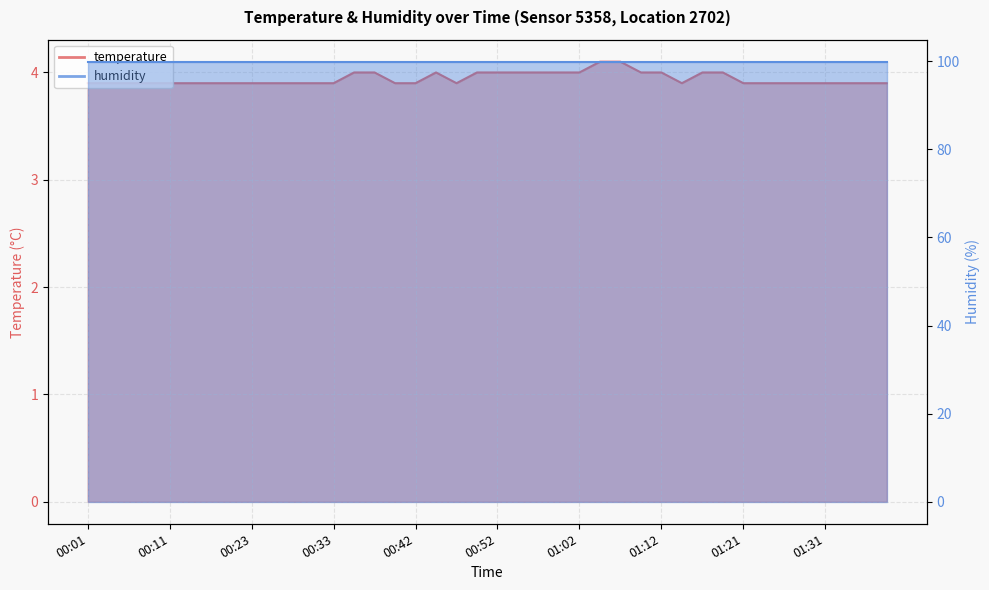

Reading left to right, list all the values displayed in this chart.

00:01=3.9	00:03=3.9	00:06=3.9	00:08=3.9	00:11=3.9	00:13=3.9	00:16=3.9	00:18=3.9	00:23=3.9	00:25=3.9	00:28=3.9	00:30=3.9	00:33=3.9	00:35=4.0	00:38=4.0	00:40=3.9	00:42=3.9	00:45=4.0	00:47=3.9	00:50=4.0	00:52=4.0	00:55=4.0	00:57=4.0	00:59=4.0	01:02=4.0	01:04=4.1	01:07=4.1	01:09=4.0	01:12=4.0	01:14=3.9	01:16=4.0	01:19=4.0	01:21=3.9	01:24=3.9	01:26=3.9	01:29=3.9	01:31=3.9	01:33=3.9	01:36=3.9	01:38=3.9